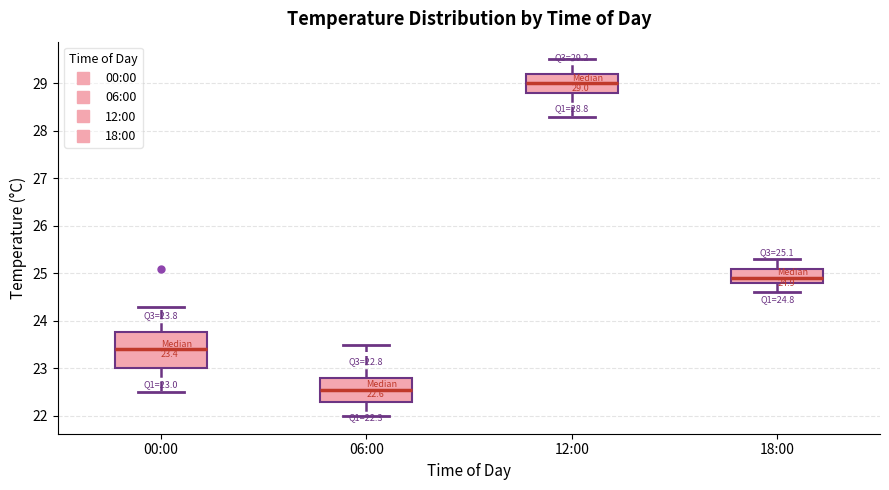

Comparing the boxes themselves (not the whiskers), which one is the tallest?

00:00